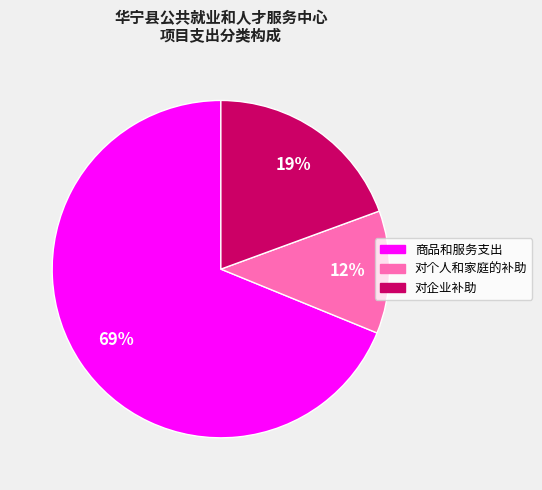

Do 对个人和家庭的补助 and 商品和服务支出 together represent more than half of the pie?

Yes